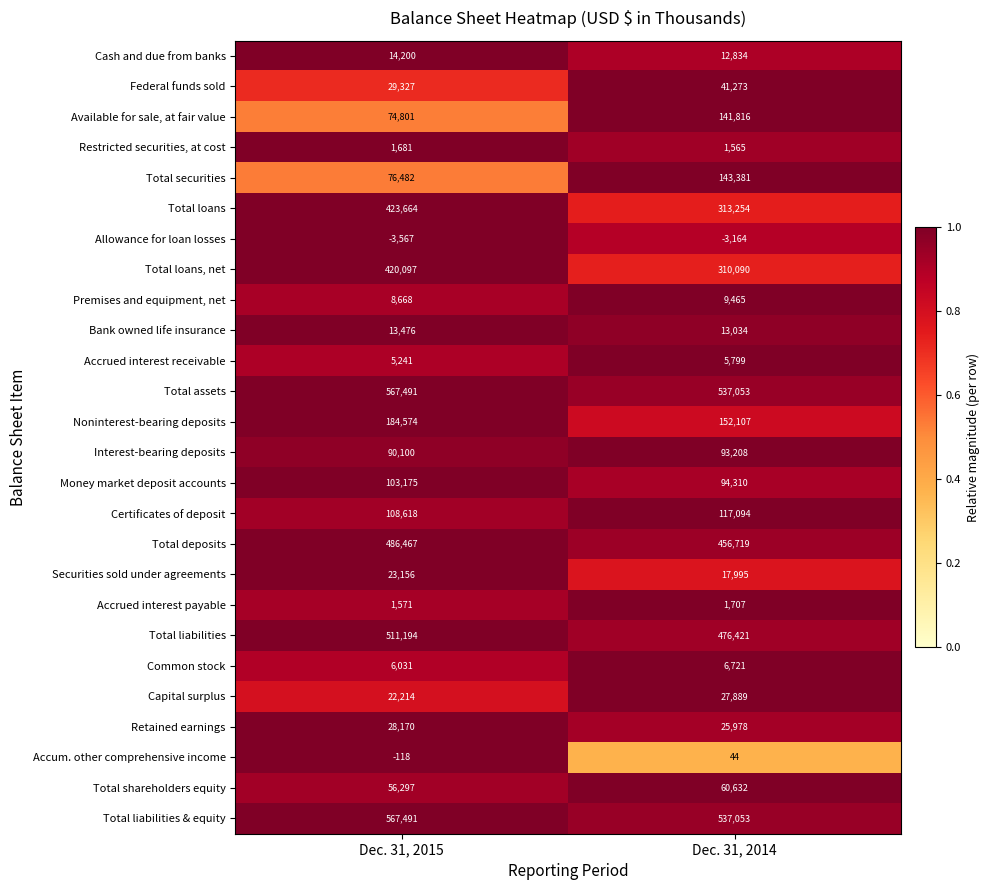

Which label corresponds to the smallest value in the chart?

Dec. 31, 2015